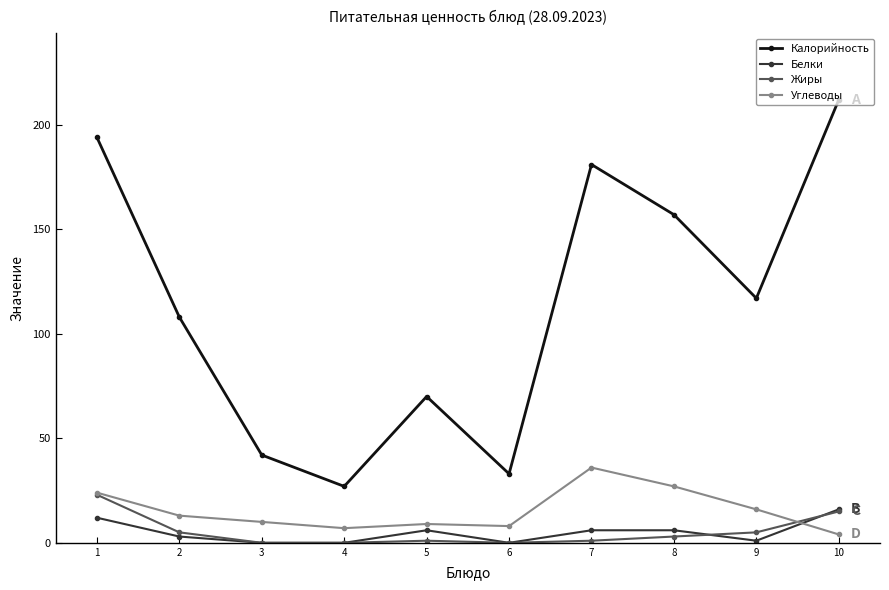

True or false: Калорийность has more than 1 interior local peaks.

True